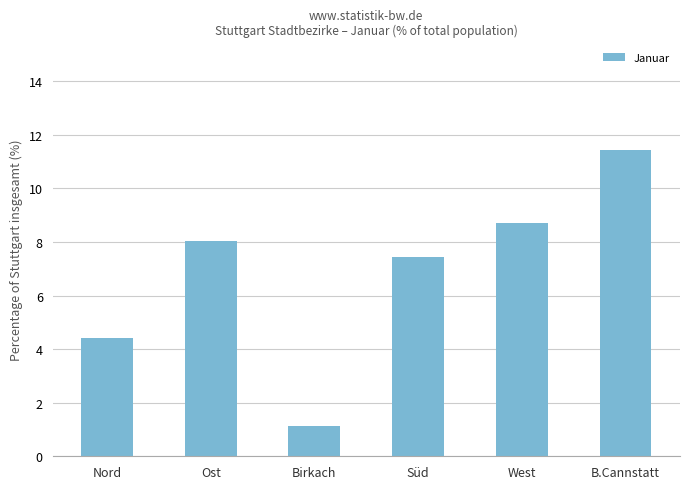

What is the approximate value at Birkach?

1.1